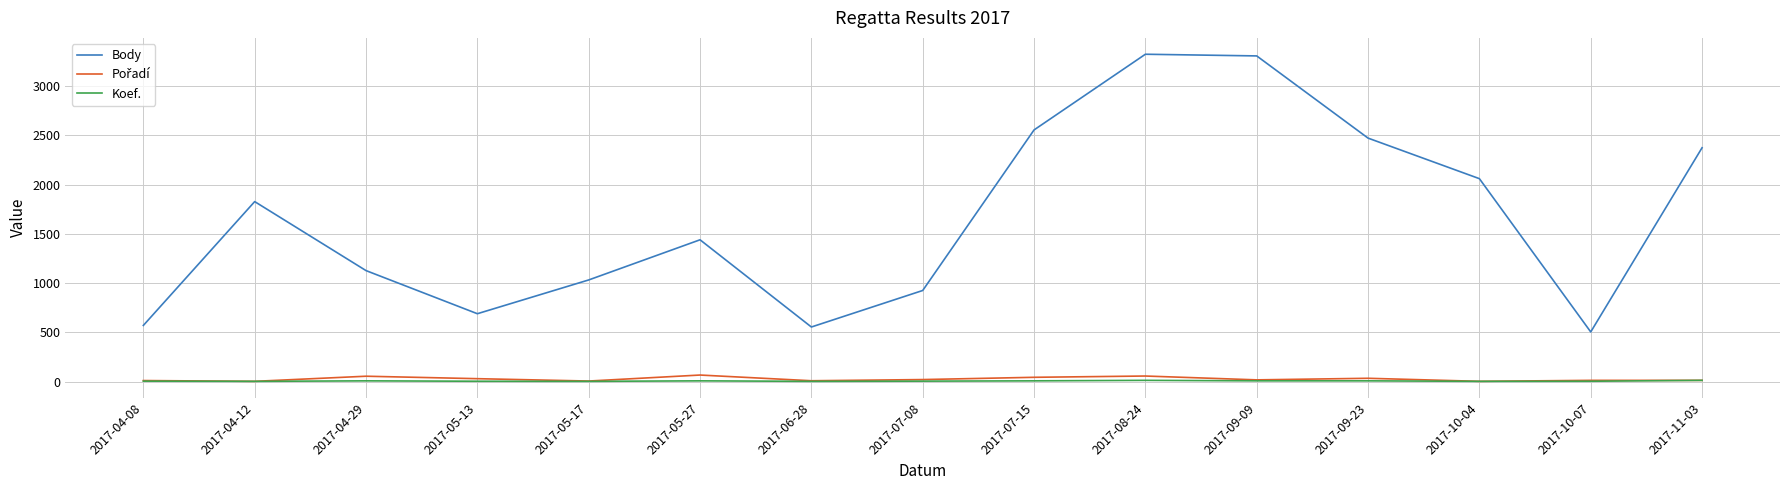

At which label is Body closest to 1914?

2017-04-12